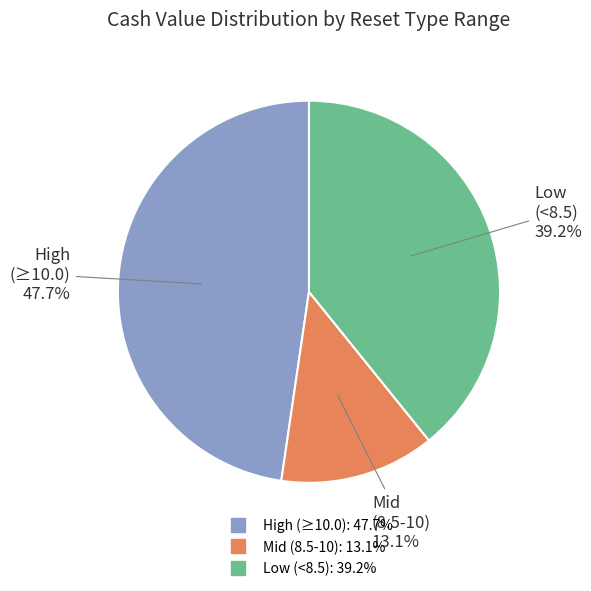

Is there any slice that represents more than half of the pie?

No